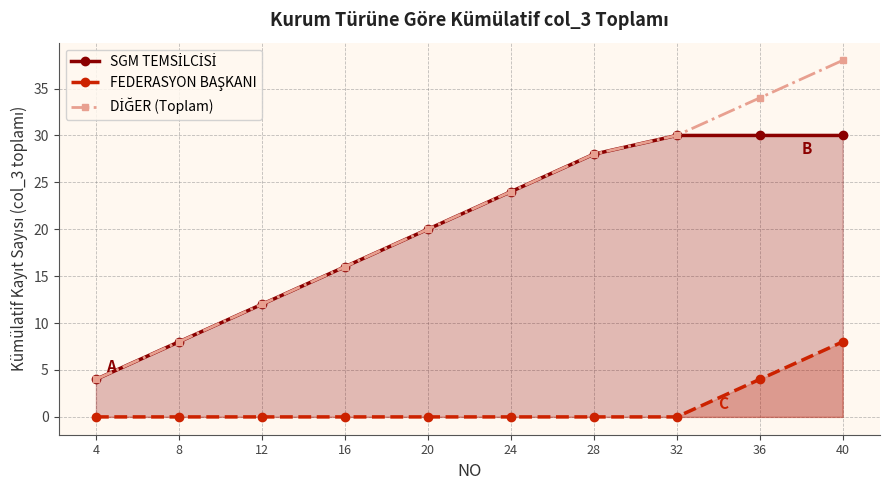

Which category has the lowest value in the DİĞER (Toplam) series?

4